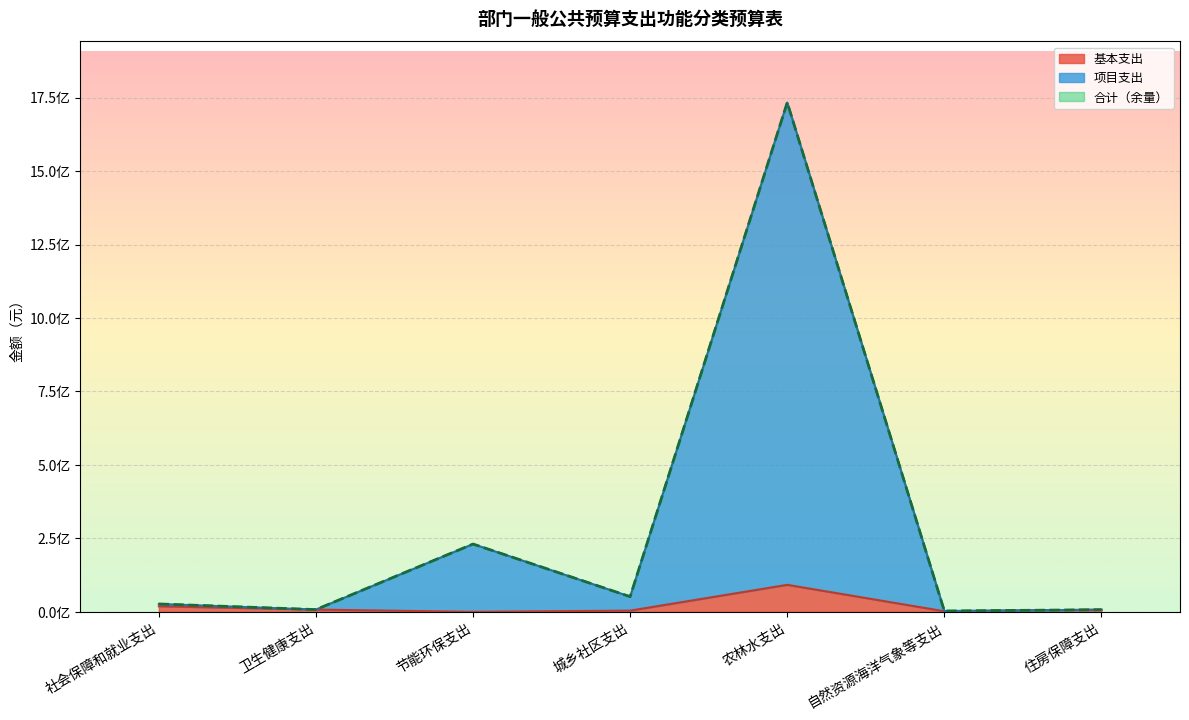

At which category is the sum across all series the highest?

农林水支出